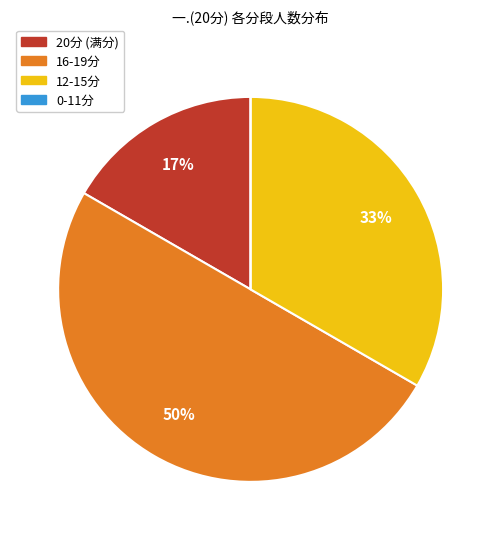

To the nearest percent, what is the average slice percentage?

25%